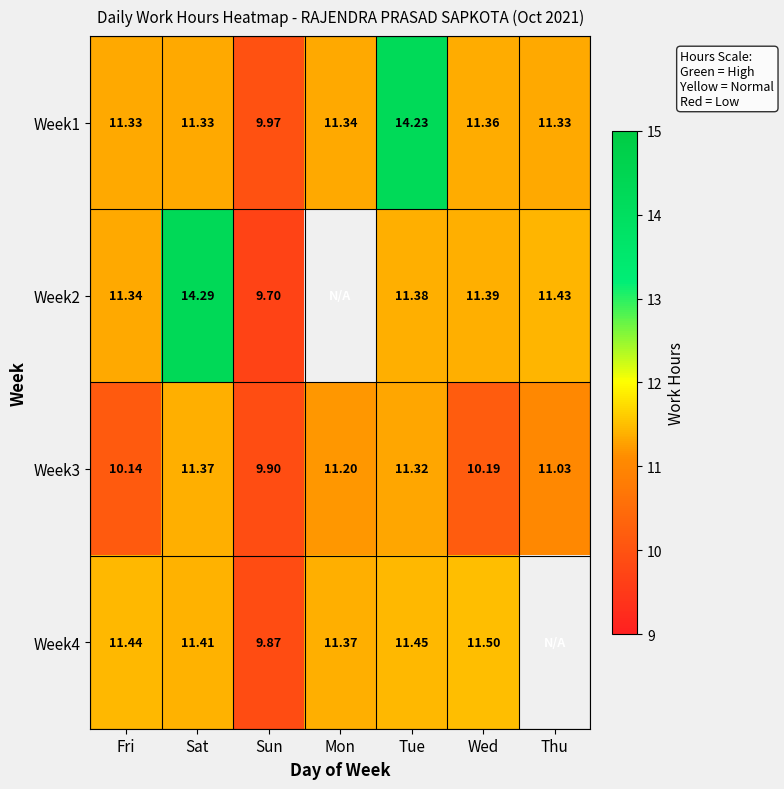

Where is Week1 nearest to the value 12?

Wed